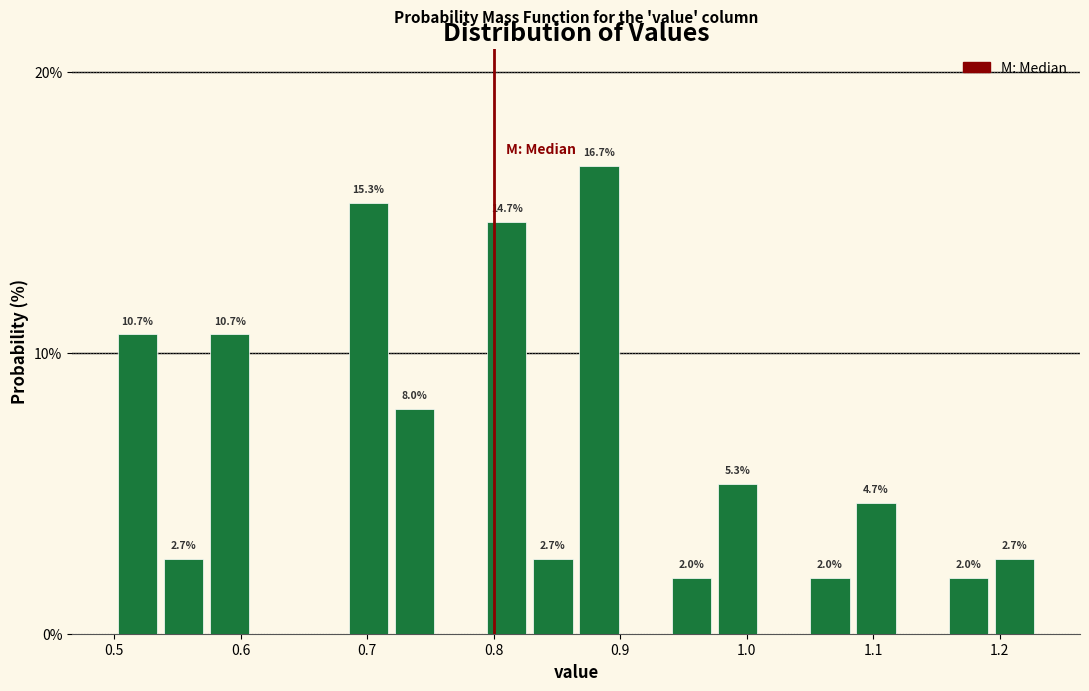

Read against the x-axis, roughly where is the centre of the tallest bar?

0.88